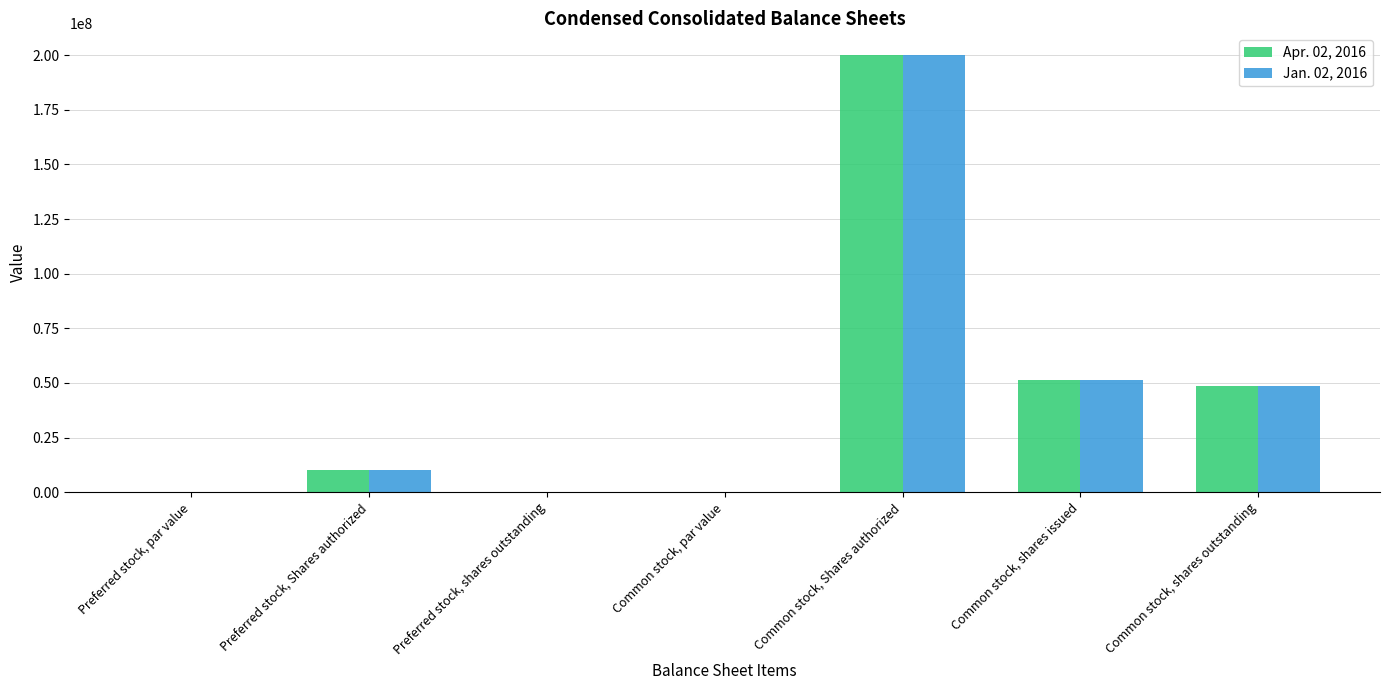

At which category does the chart reach its peak across all series?

Common stock, Shares authorized